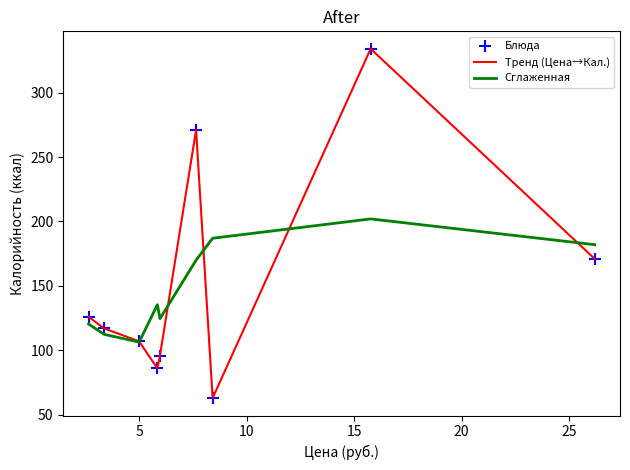

List the series in order of their peak value, highest first.

Тренд (Цена→Кал.), Сглаженная